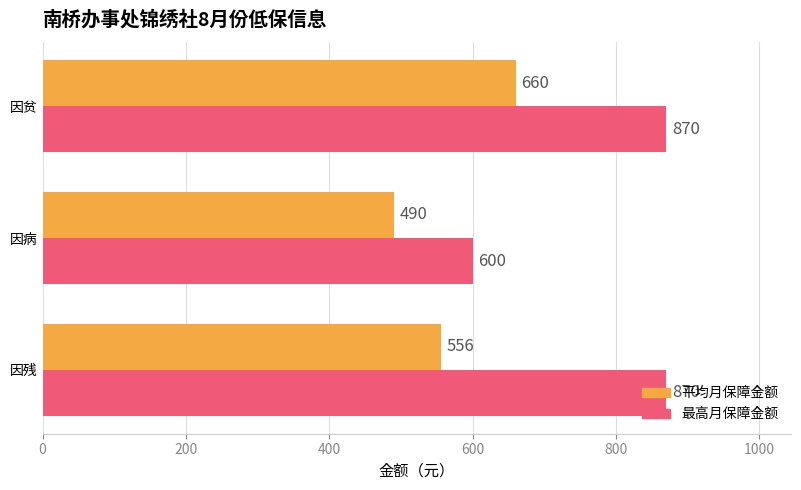

Which series has the largest range (max minus min)?

最高月保障金额